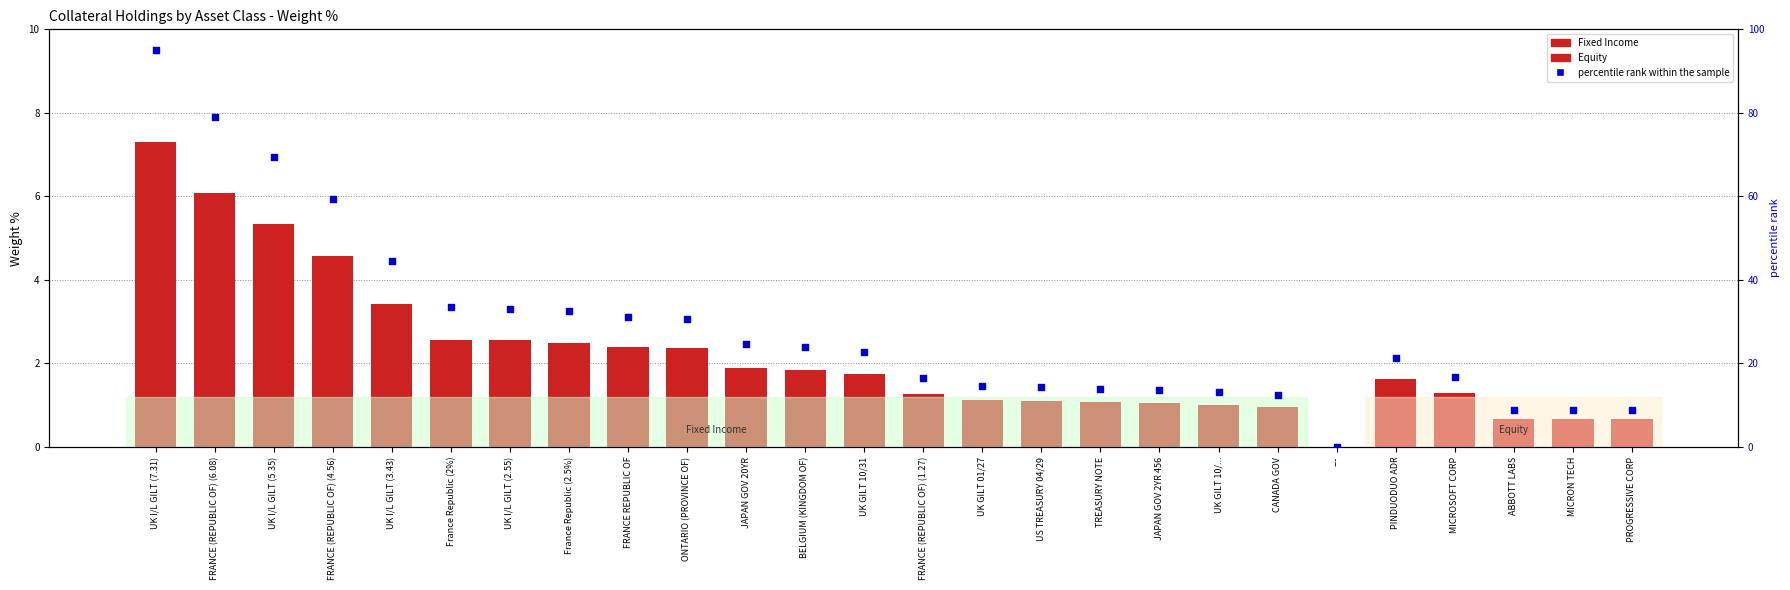

Which series contains the highest Y value?

percentile rank within the sample